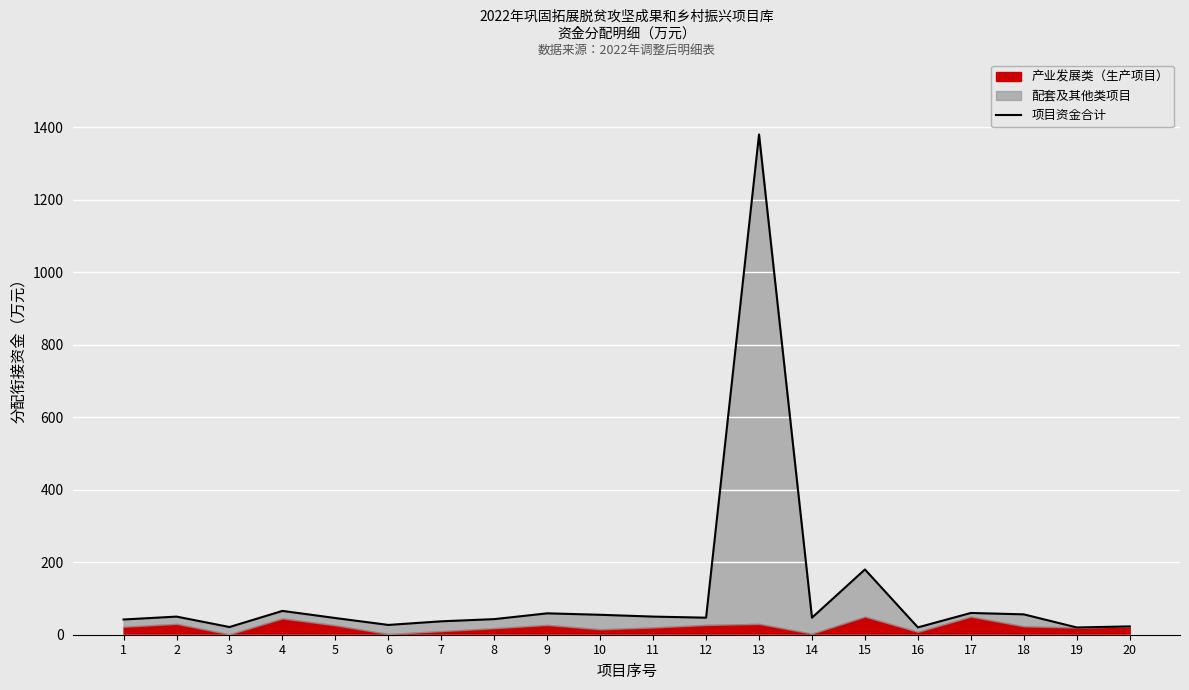

Which has a higher value, 2 or 10?

10